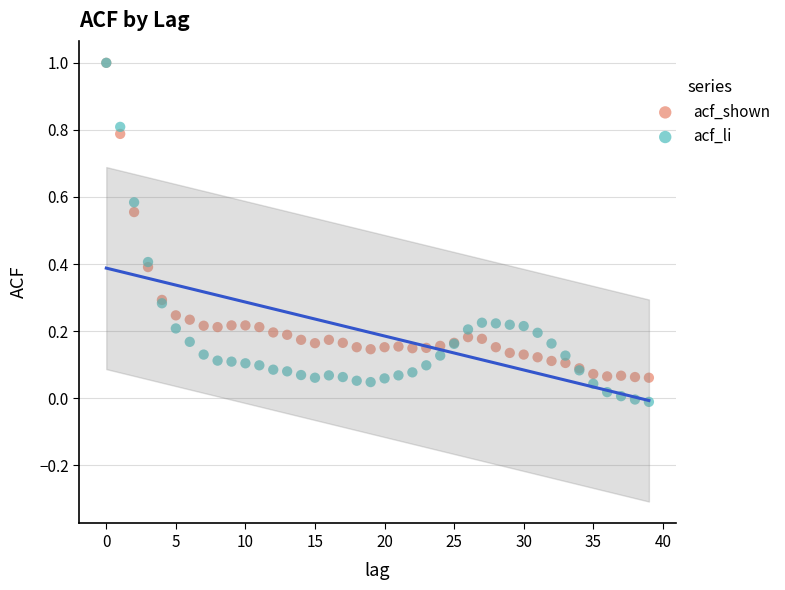

What are all the series names shown in the legend?

acf_shown, acf_li